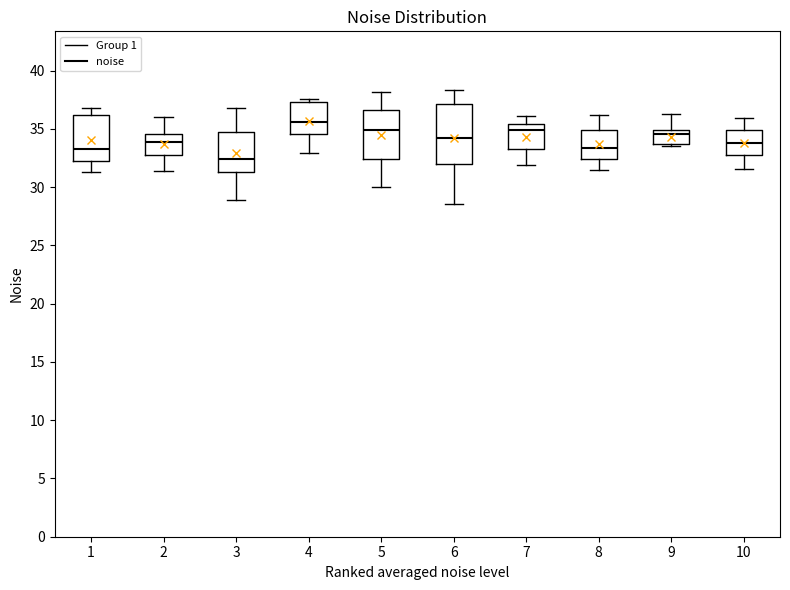

Where is the upper edge of the box at x = 10 on the y-axis? The values are not printed on the chart, so give them approximately, as read against the axis.

35.0